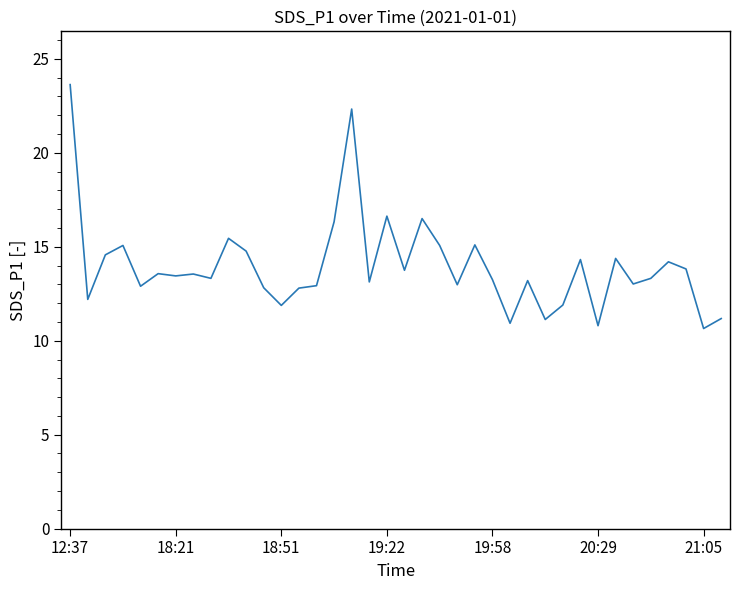

What is the maximum value shown in the chart?

23.6